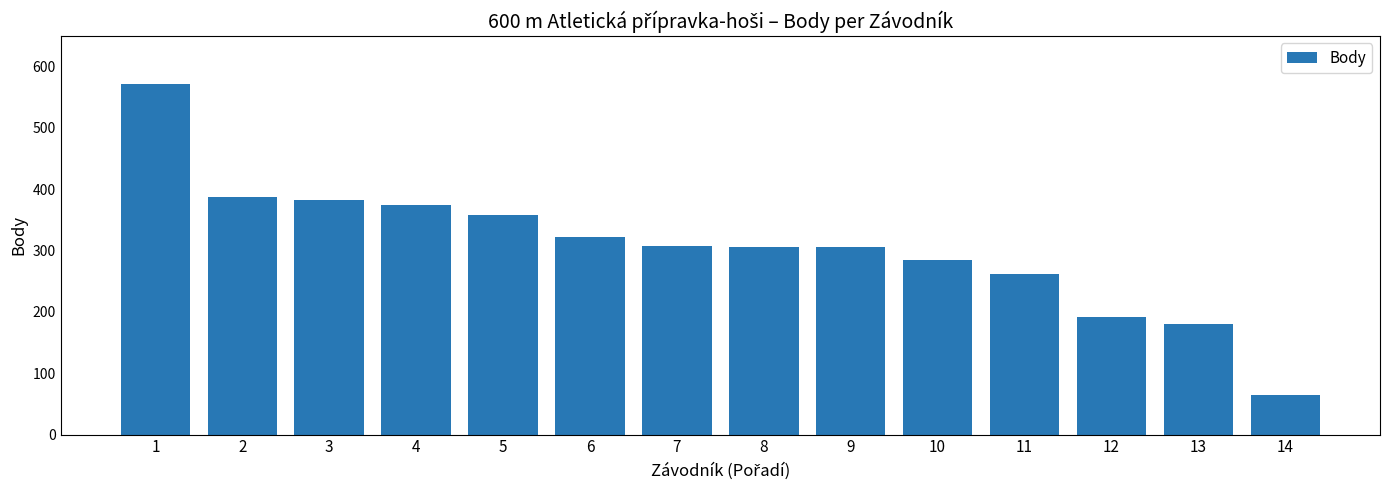

The value at 10 is 284. True or false?

True